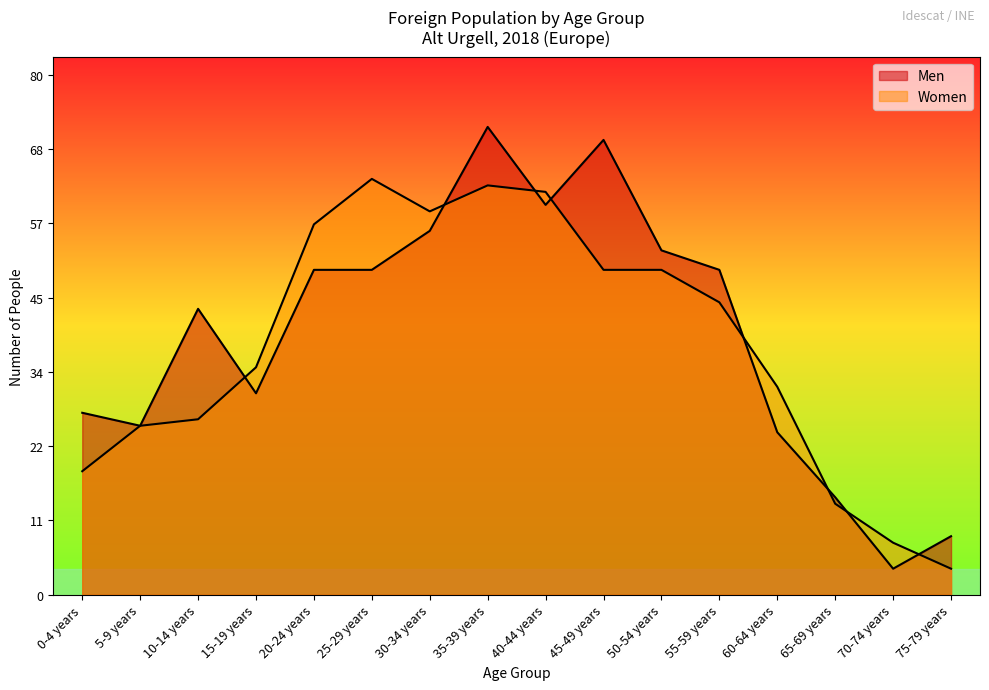

What is the minimum value for Men?

4